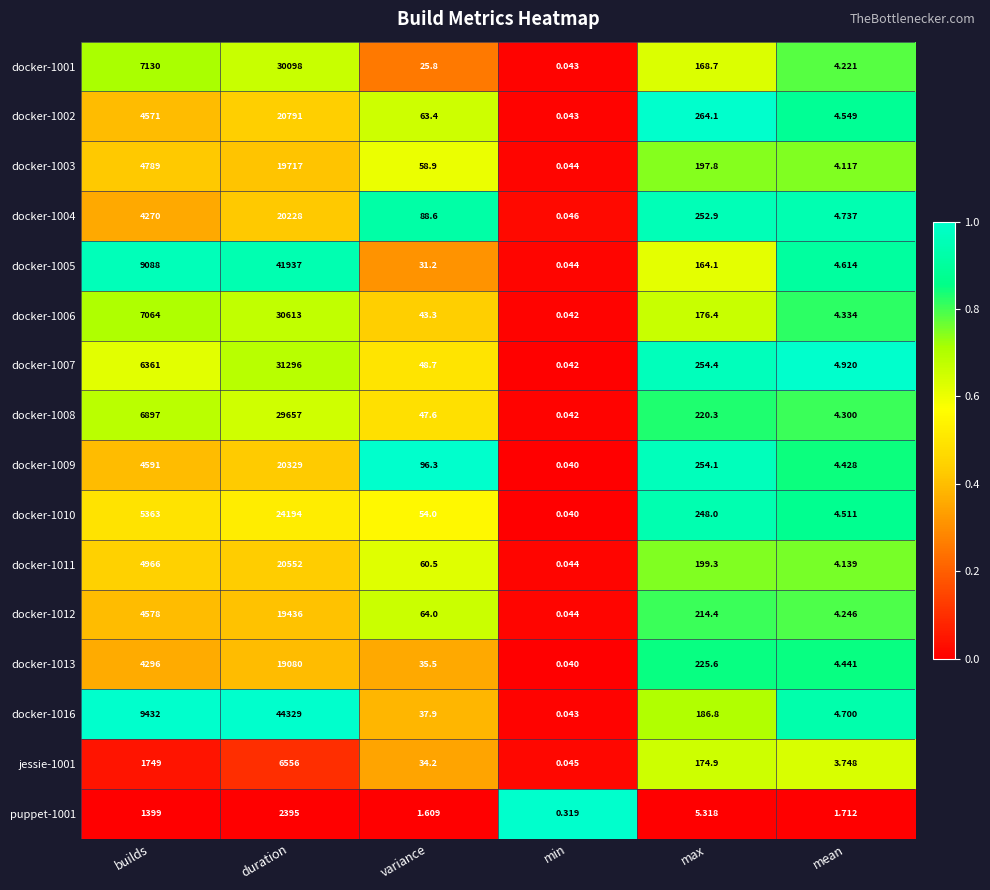

Is the value of docker-1004 at variance greater than the value of docker-1006 at max?

No